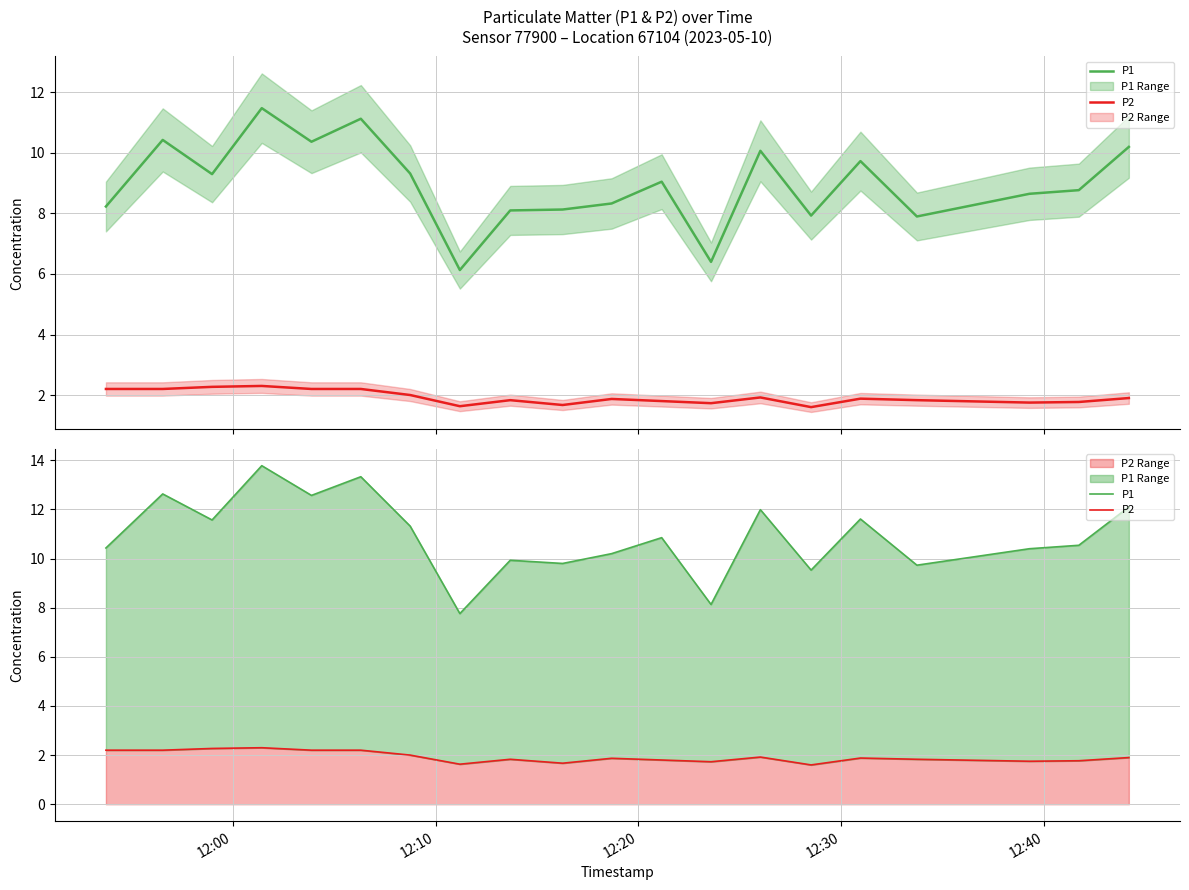

Which series has the widest spread of values?

P1